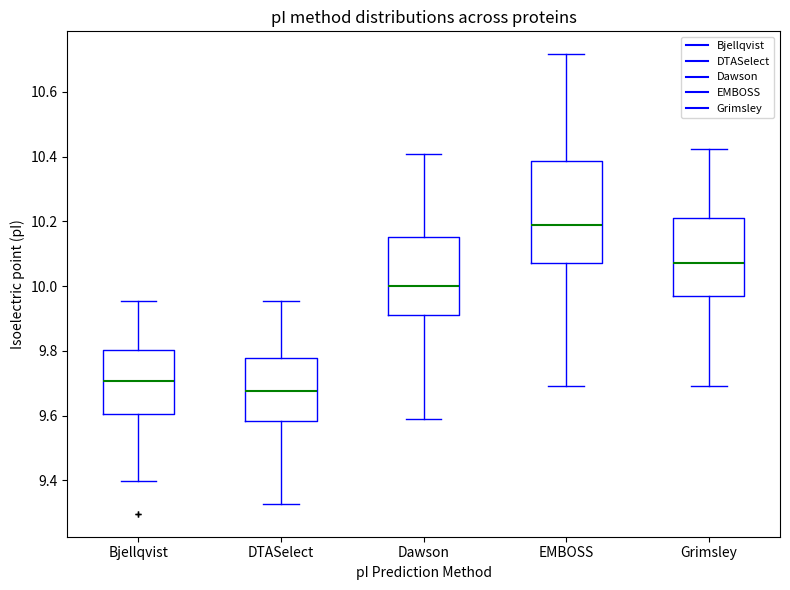

Reading left to right, read every box against the y-axis: the position of its median line, the range the box covers, and the ends of its whiskers. The values are not printed on the chart, so give them approximately, as read against the axis.

Bjellqvist: median 9.70, box 9.60 to 9.80, whiskers 9.40 to 9.96
DTASelect: median 9.68, box 9.58 to 9.78, whiskers 9.32 to 9.96
Dawson: median 10.00, box 9.92 to 10.16, whiskers 9.58 to 10.40
EMBOSS: median 10.18, box 10.08 to 10.38, whiskers 9.70 to 10.72
Grimsley: median 10.08, box 9.98 to 10.22, whiskers 9.70 to 10.42